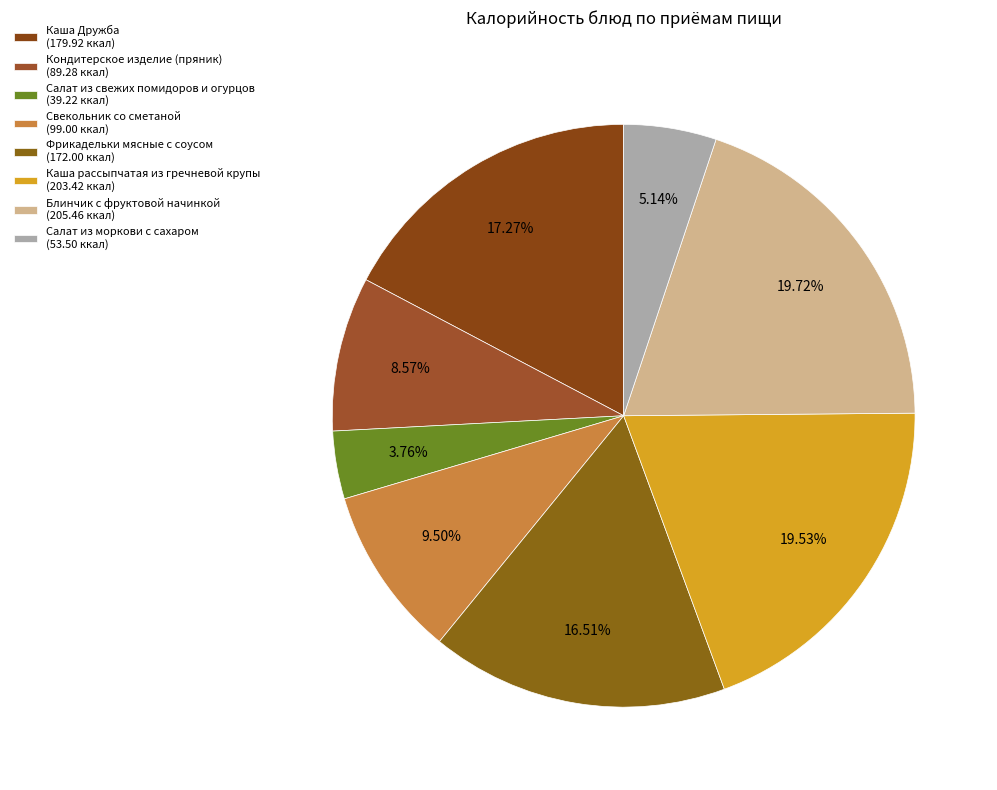

How many segments does this pie chart have?

8